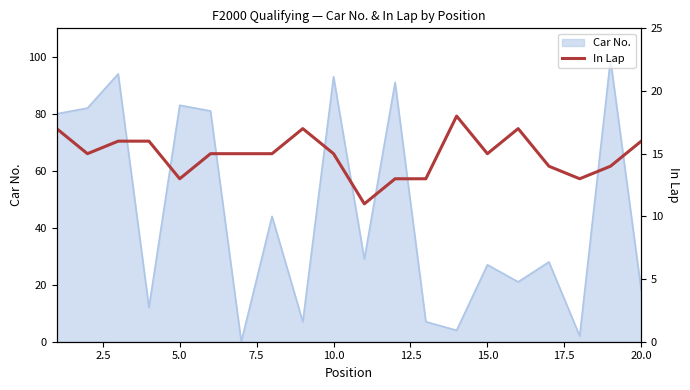

True or false: Car No. has a value of 83 at 5.0.

True